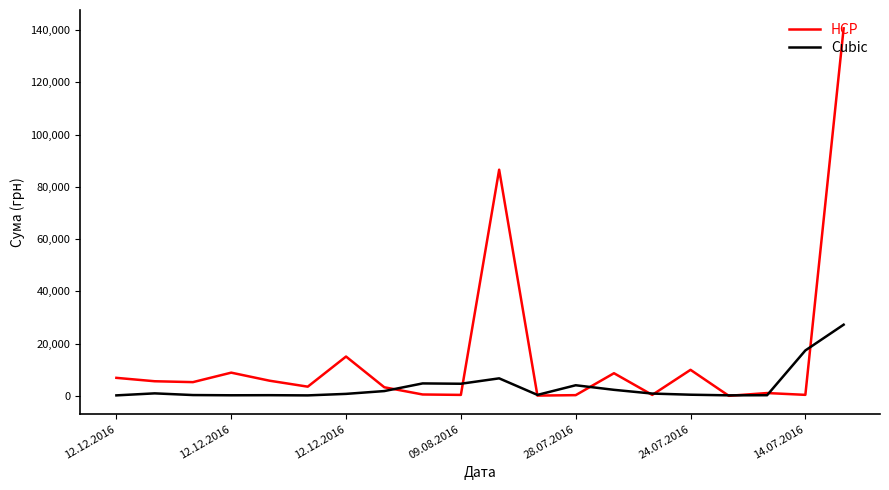

What are all the series names shown in the legend?

HCP, Cubic